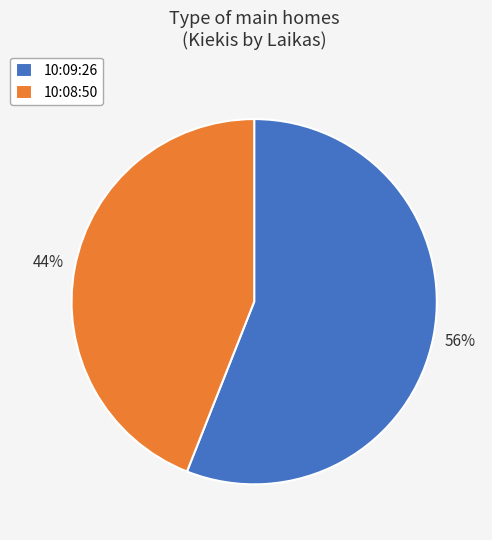

To the nearest percent, what is the average slice percentage?

50%